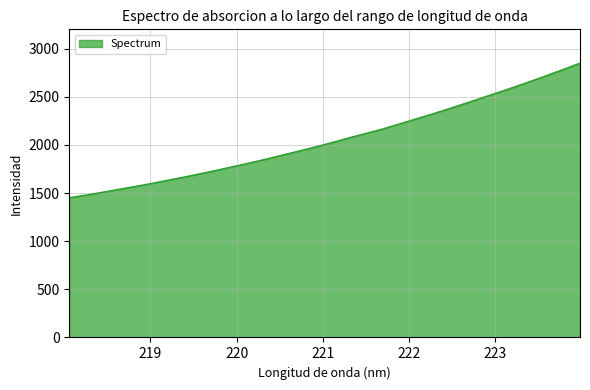

Does the chart display data point markers on the line(s)?

No